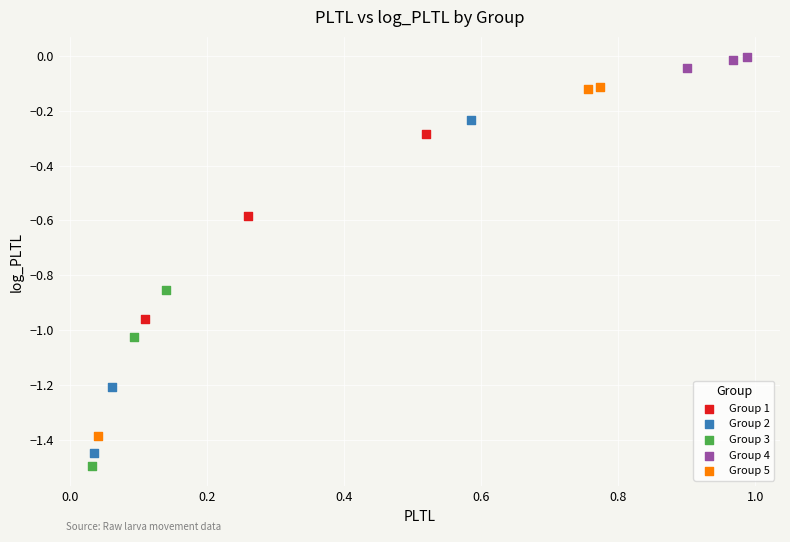

Which series contains the highest Y value?

Group 4